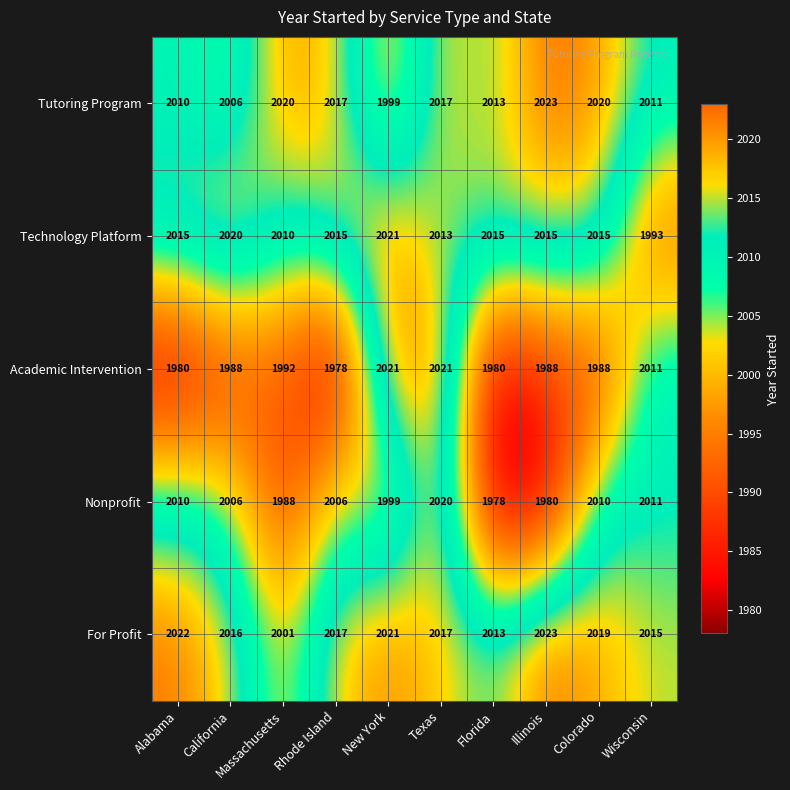

What is the lowest value of the Nonprofit series?

1978